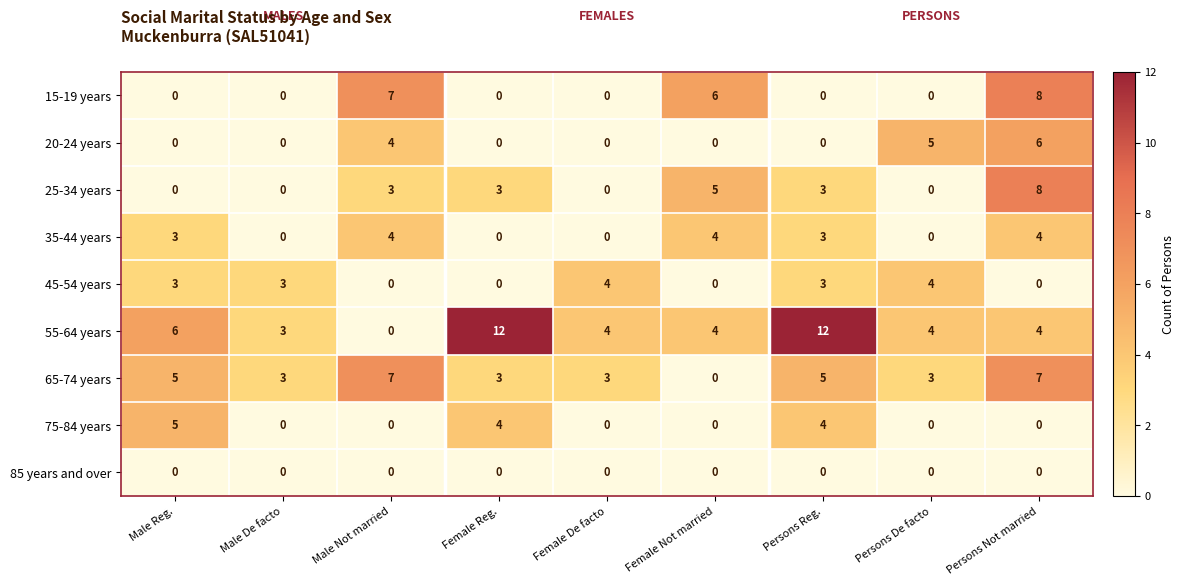

At which label does 65-74 years reach its minimum?

Female Not married